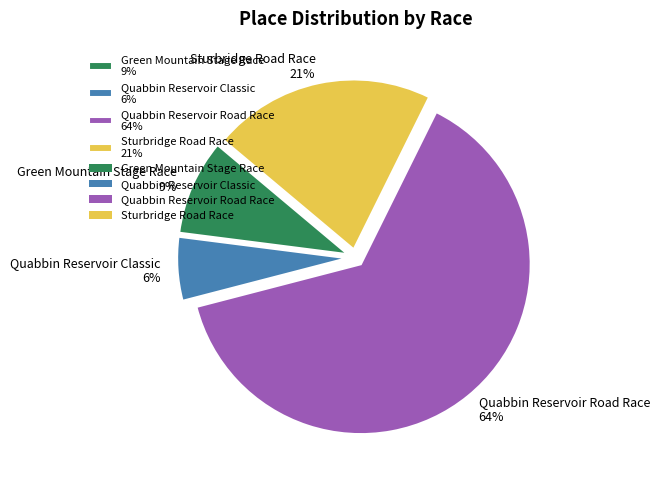

What percentage is the Green Mountain Stage Race slice, to the nearest percent?

9%